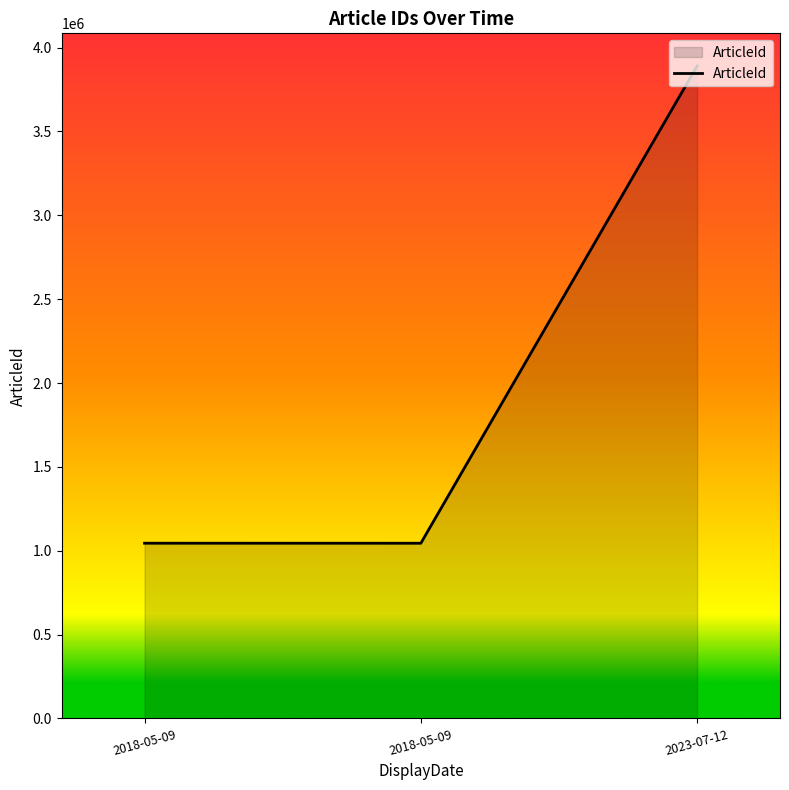

What is the change in value from 2018-05-09 to 2018-05-09?

-192